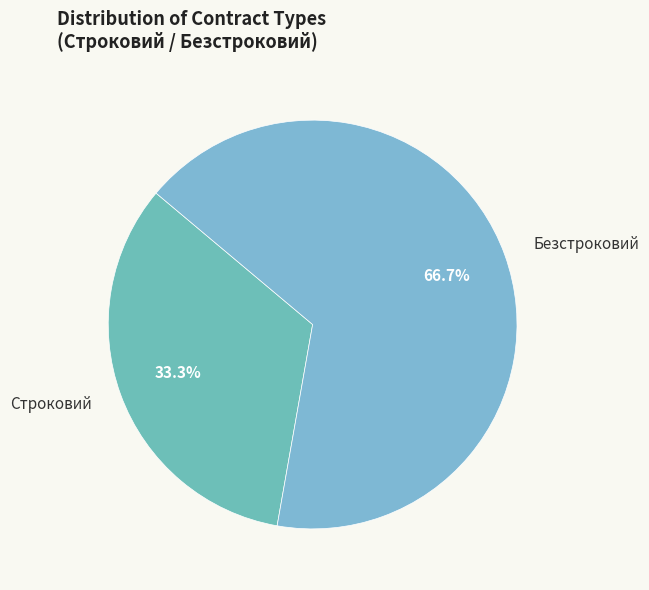

What is the ratio of the value at Строковий to the value at Безстроковий?

0.5